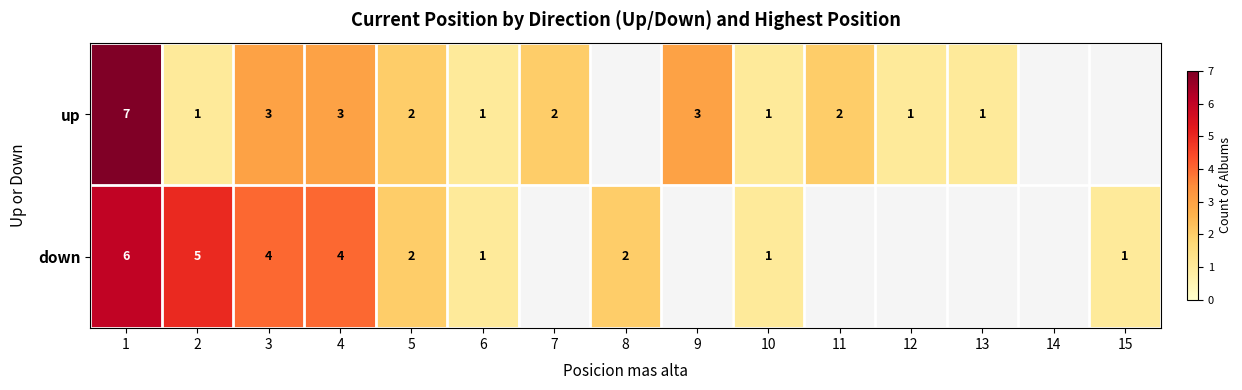

The down series shows 4 at 3. True or false?

True